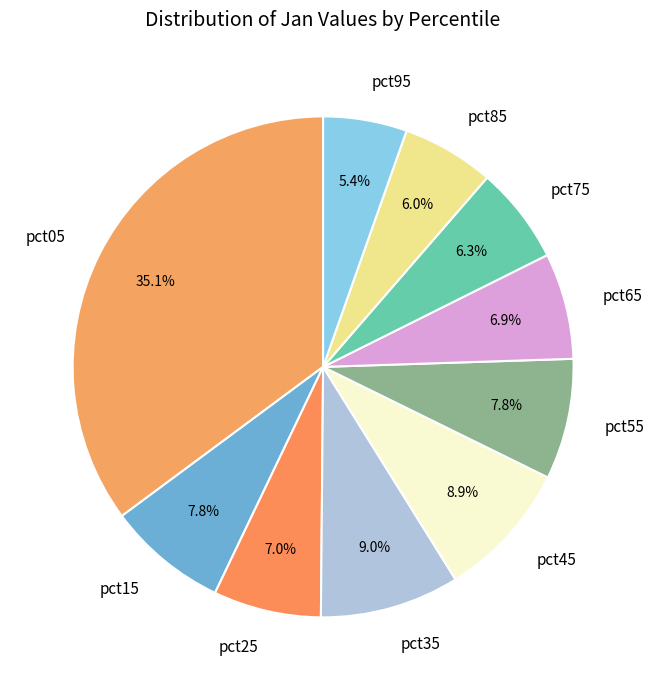

What portion of the pie excludes pct55?

92.2%